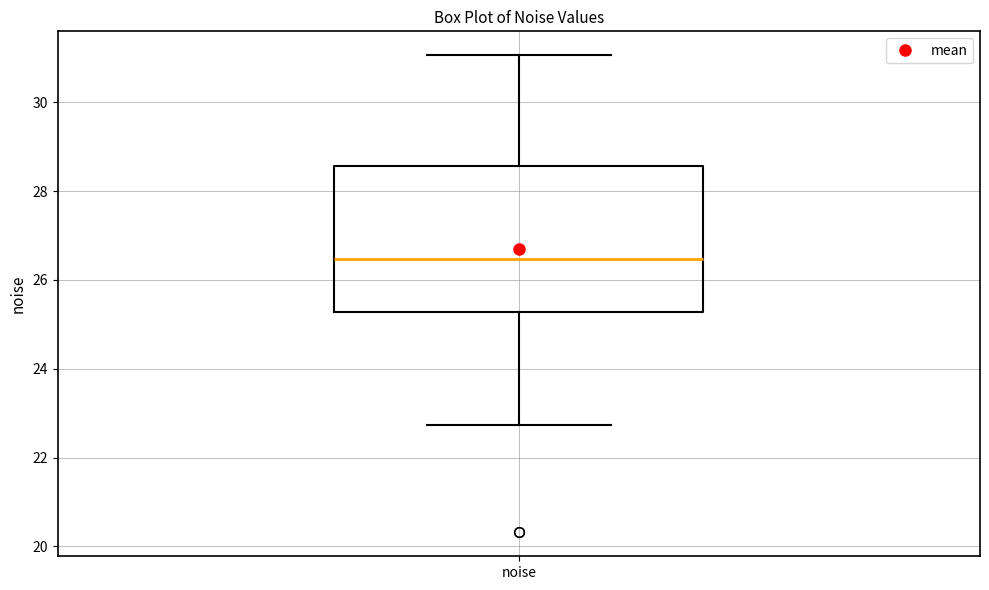

Read this box plot against the y-axis: the position of the median line, the range covered by the box, and the ends of both whiskers. The values are not printed on the chart, so give them approximately, as read against the axis.

median 26.4, box 25.2 to 28.6, whiskers 22.8 to 31.0